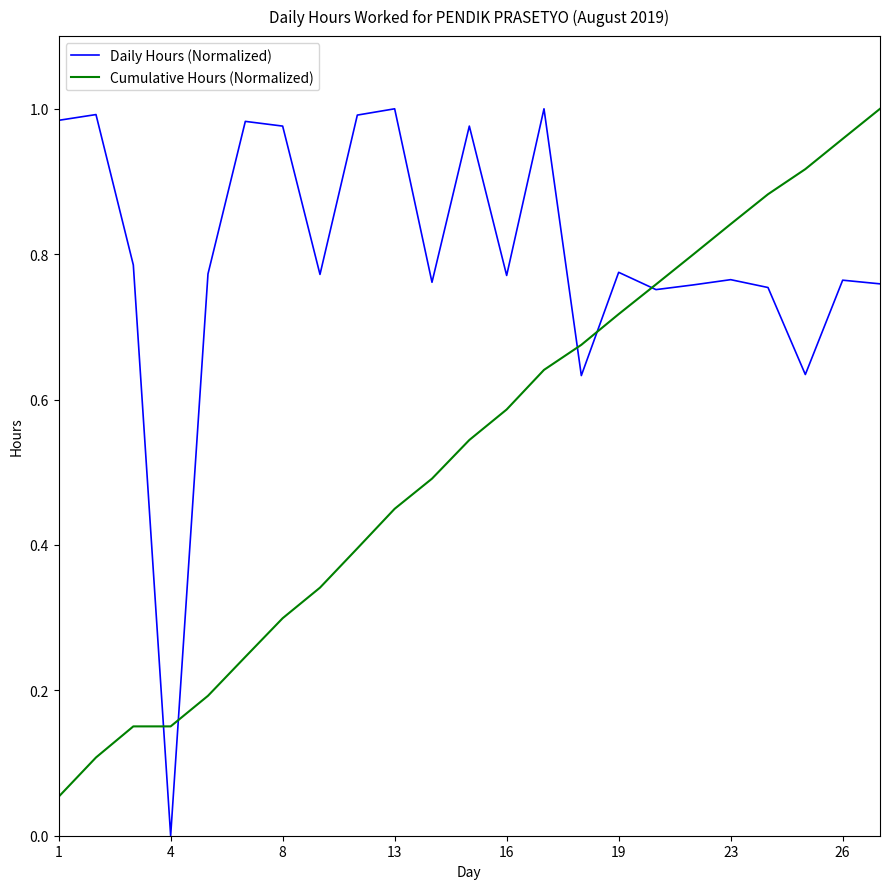

Which series has the largest range (max minus min)?

Daily Hours (Normalized)